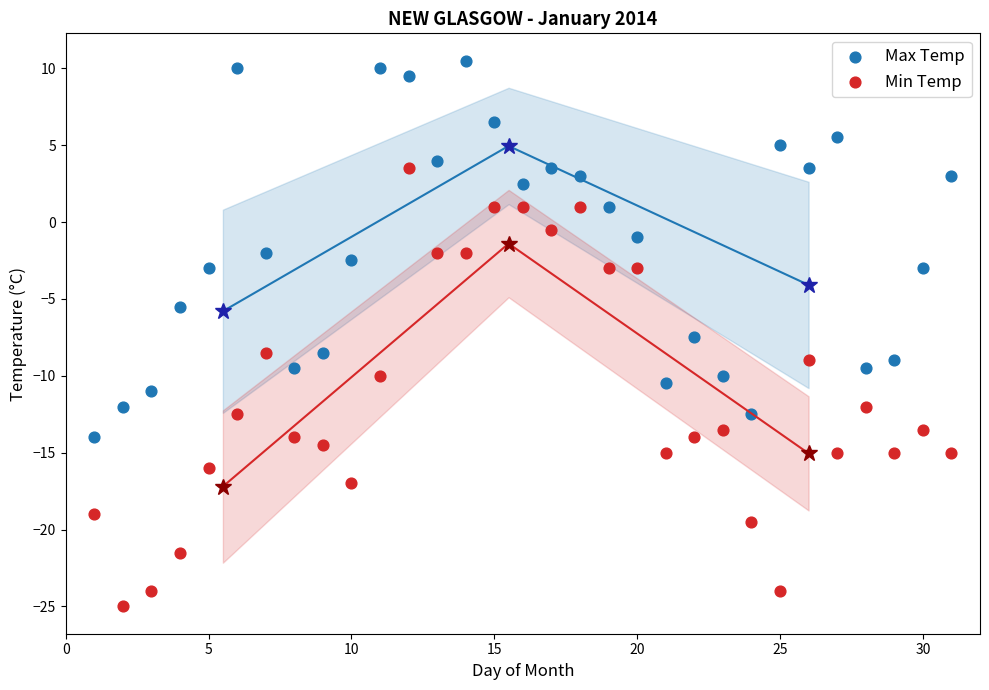

Across all data points, what is the range of Y values (max minus min)?

35.5